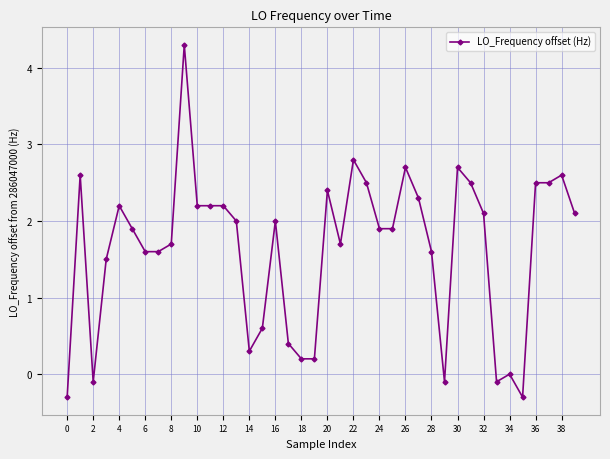

What is the average value?

1.6